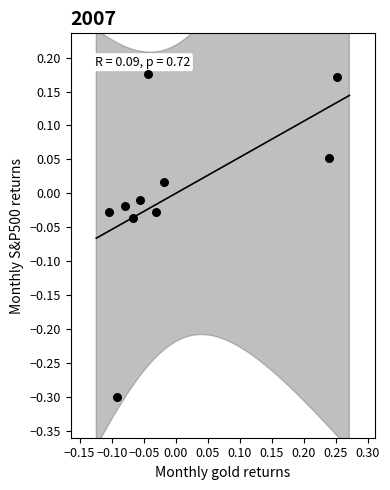

What is the range of X values (max minus min)?

0.4